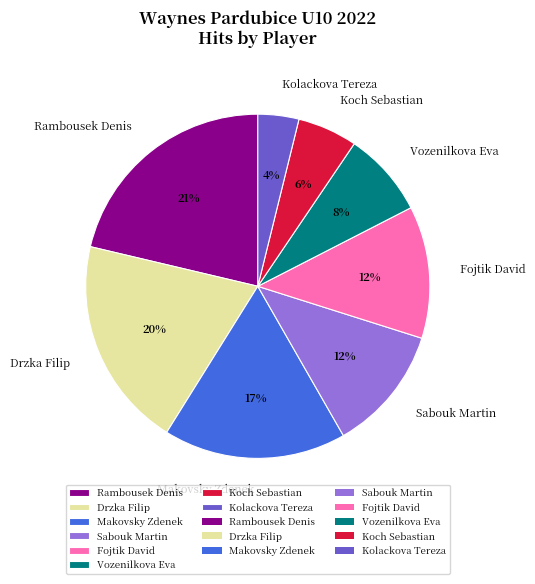

What is the ratio of the value at Fojtik David to the value at Makovsky Zdenek?

0.7